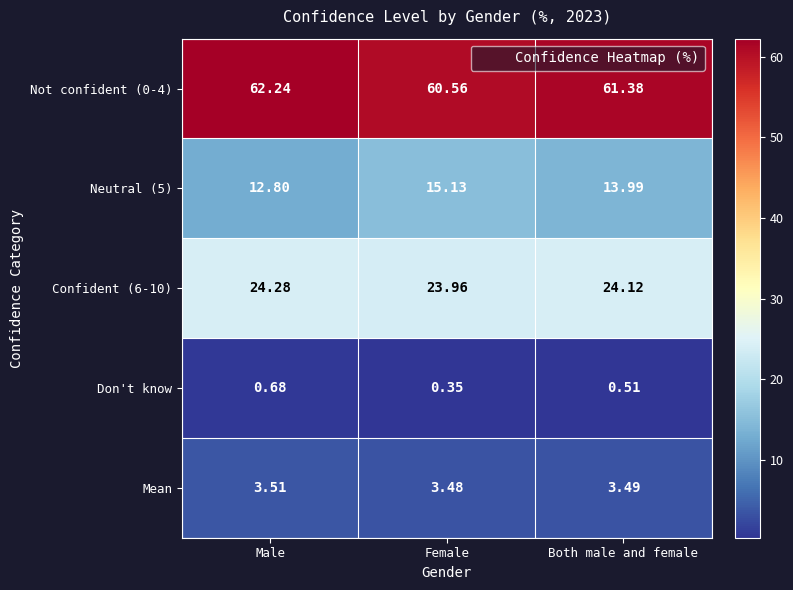

Rank the categories by Not confident (0-4) value from highest to lowest.

Male, Both male and female, Female